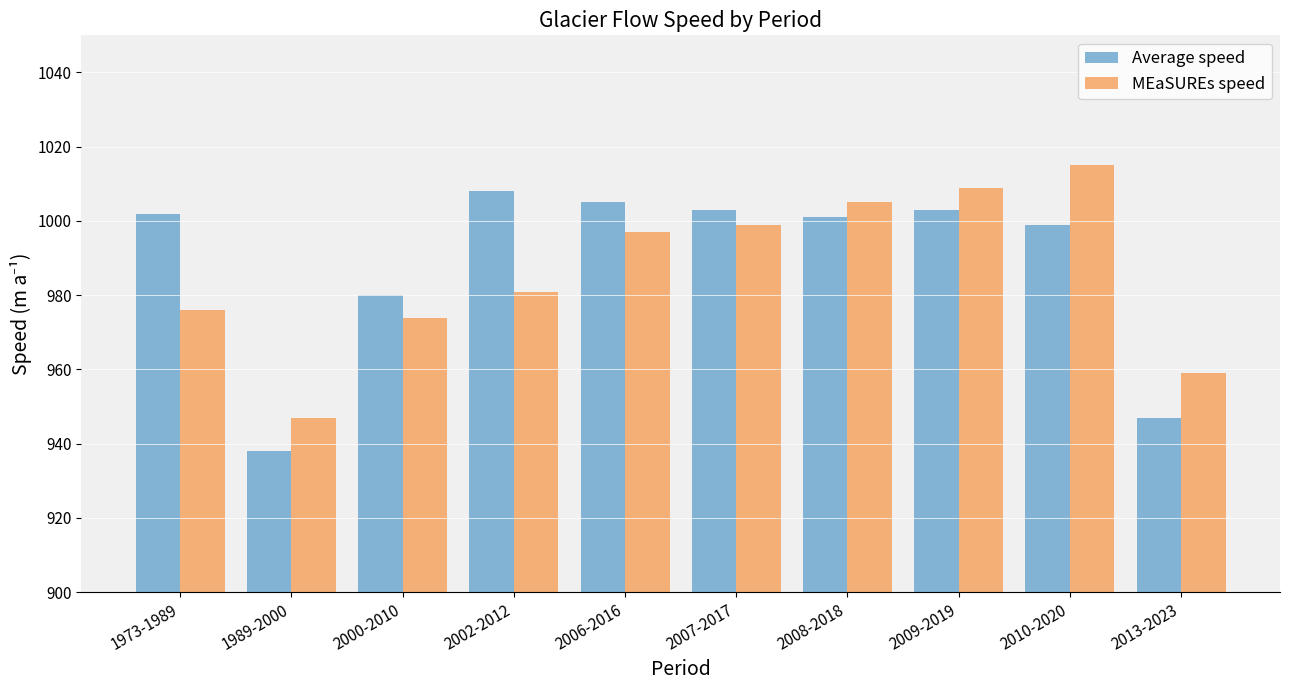

List the series in order of their overall mean, lowest first.

MEaSUREs speed, Average speed